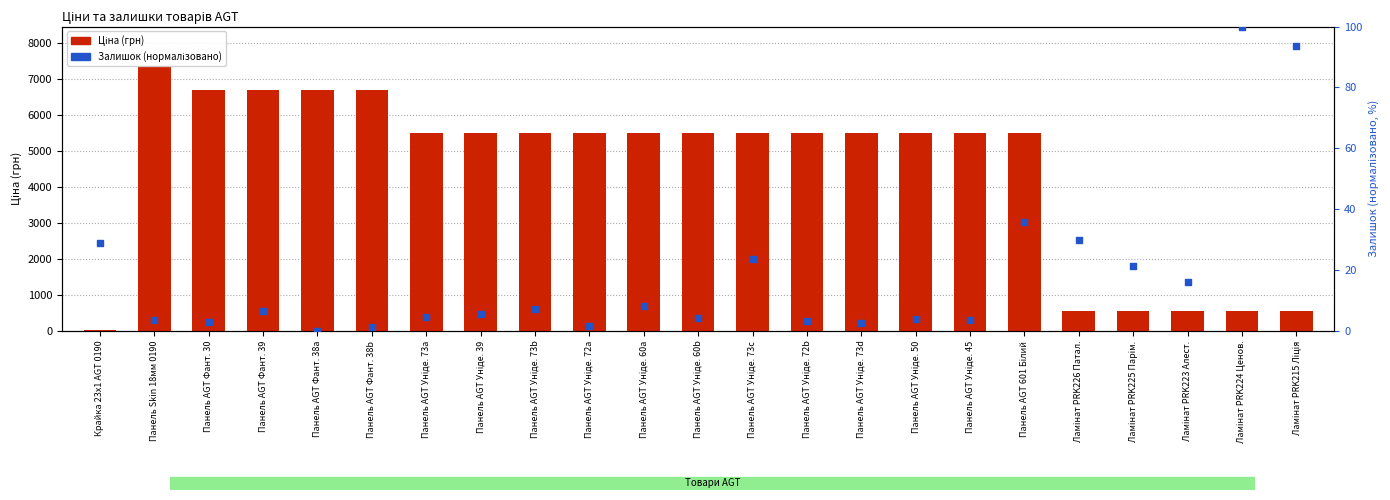

What is the total value across all series at Панель AGT Уніде. 72a?

5498.9